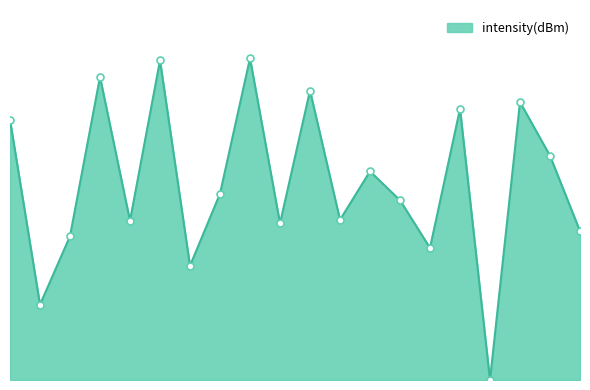

Is this an area chart (filled region under the line)?

Yes